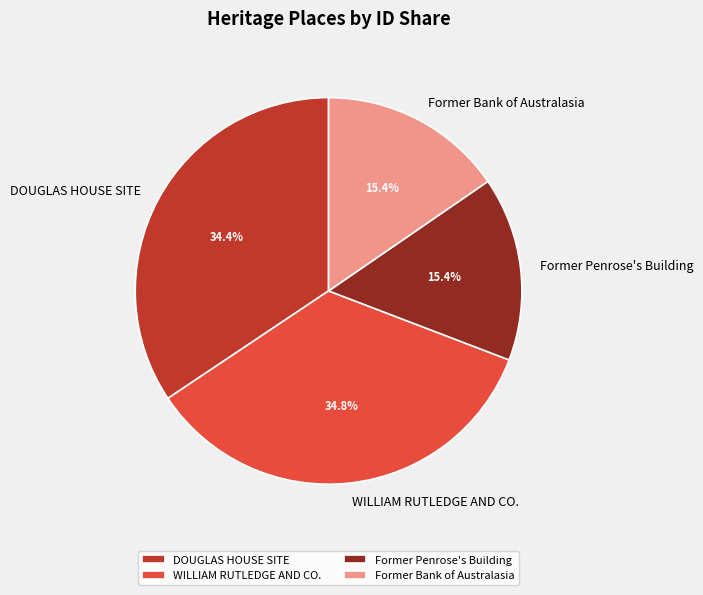

The DOUGLAS HOUSE SITE slice represents 34% of the pie. True or false?

True